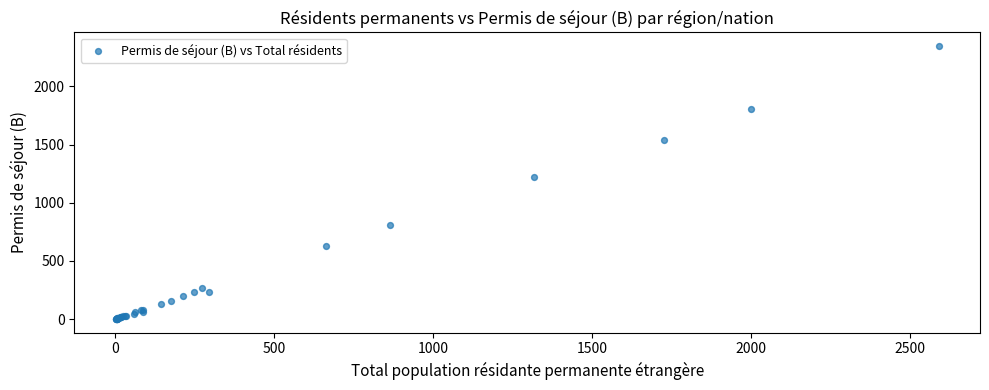

What Y value in the scatter plot is closest to 1173?

1220